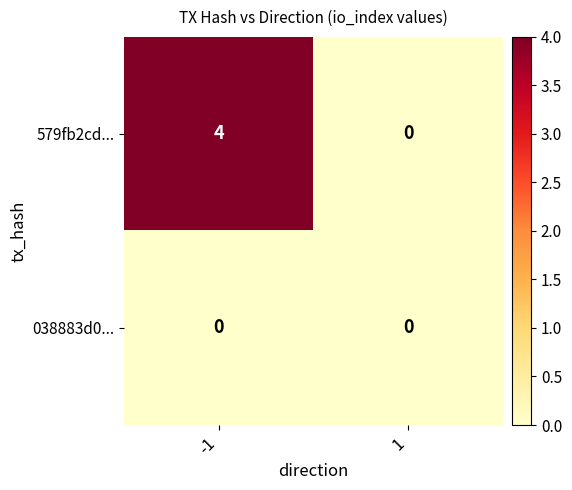

Reading left to right, list all the values displayed in this chart.

579fb2cd...: 4	0
038883d0...: 0	0